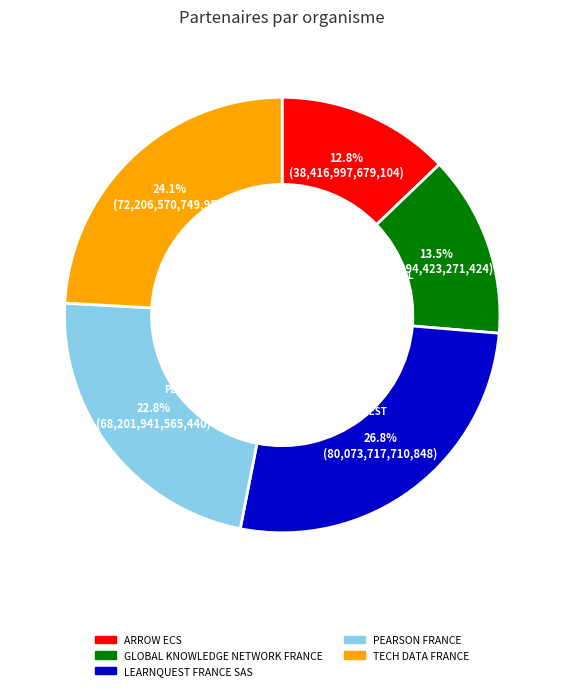

What is the largest slice in the pie chart?

LEARNQUEST FRANCE SAS